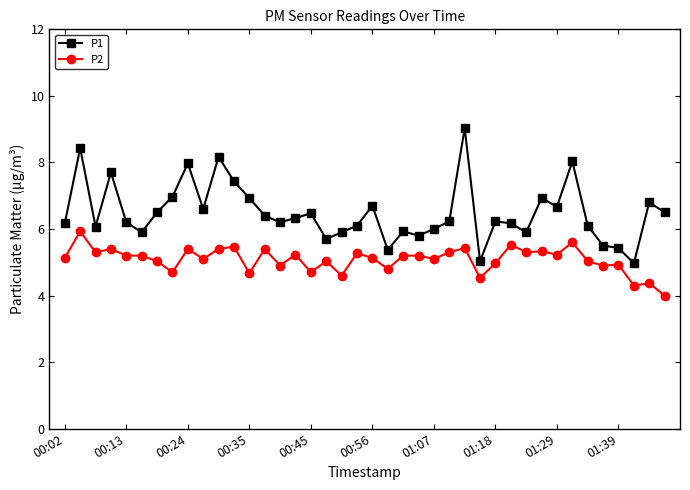

What is the value of the P2 point at the 9th from the left?

5.4